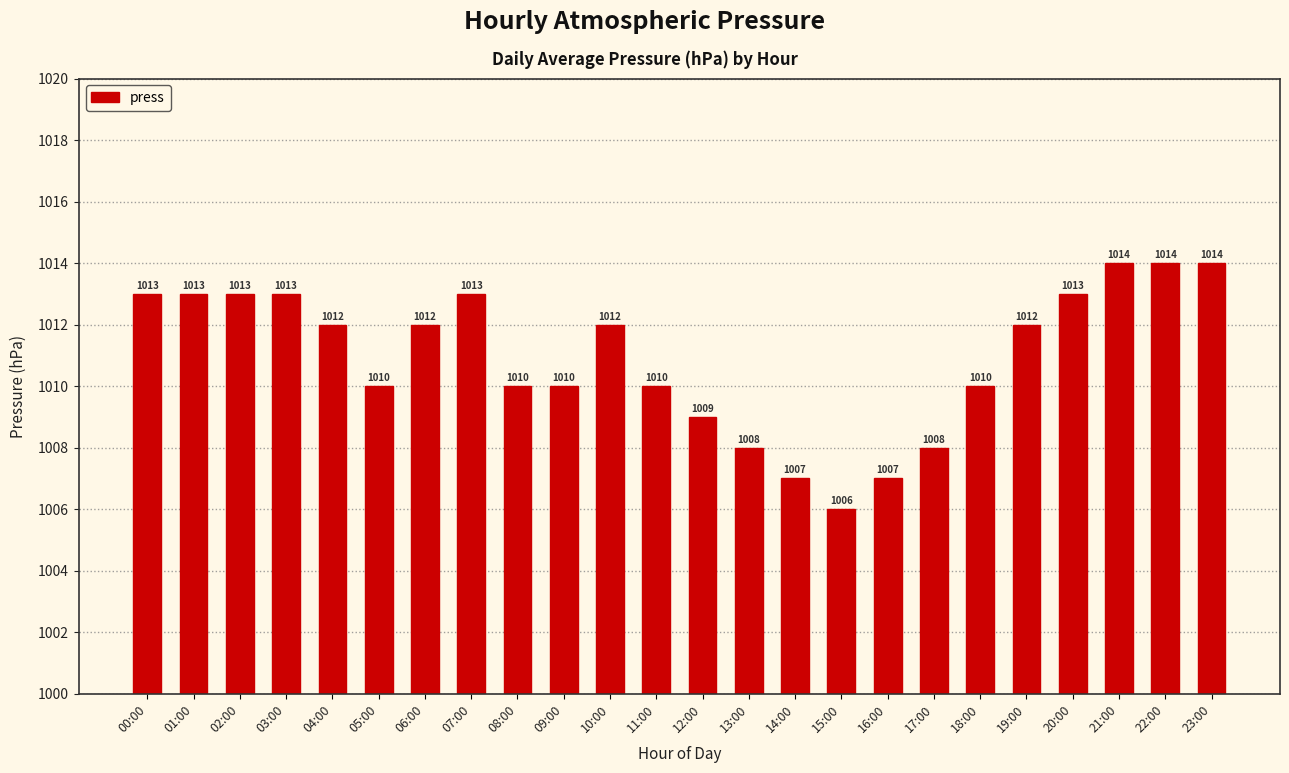

How many categories are shown in the chart?

24